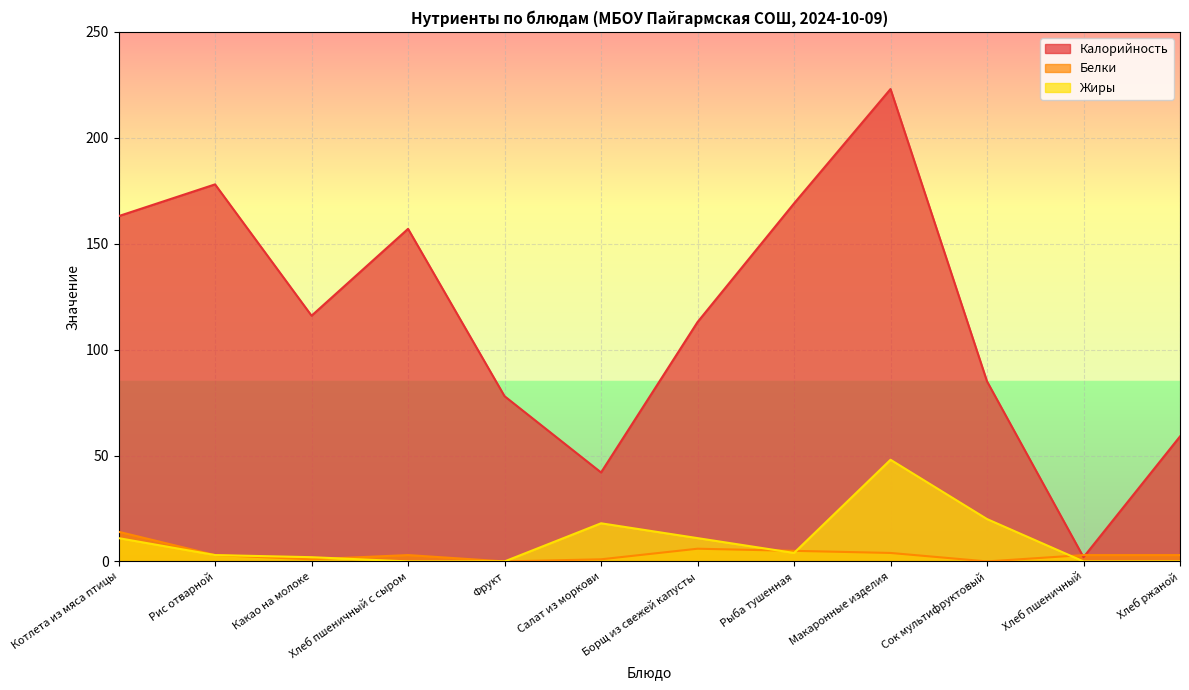

What is the label of the 7th point from the right?

Салат из моркови